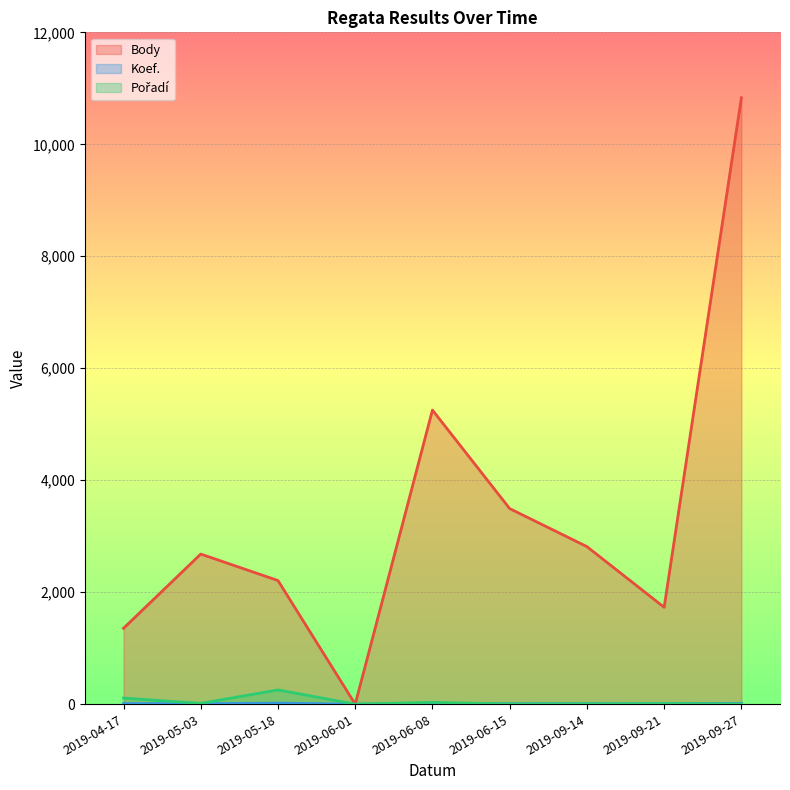

How many lines are shown in the chart?

3